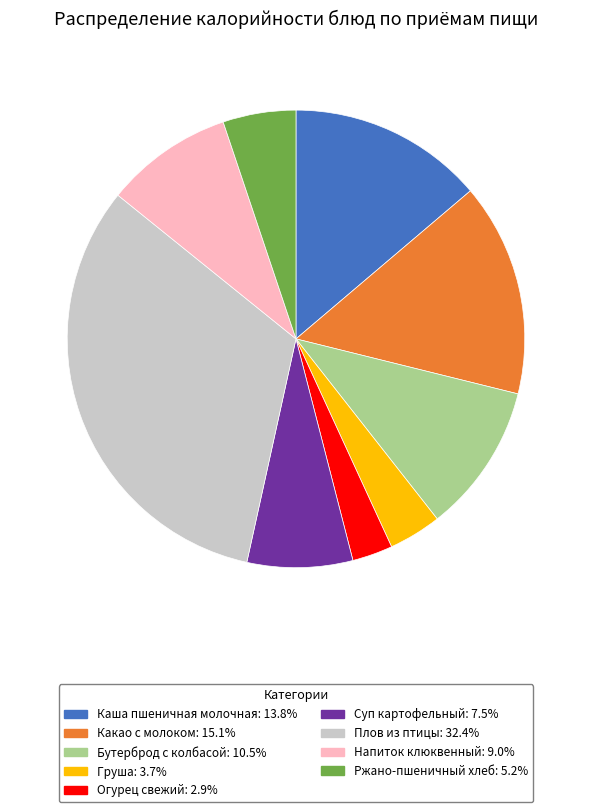

Does Ржано-пшеничный хлеб account for over 50% of the chart?

No